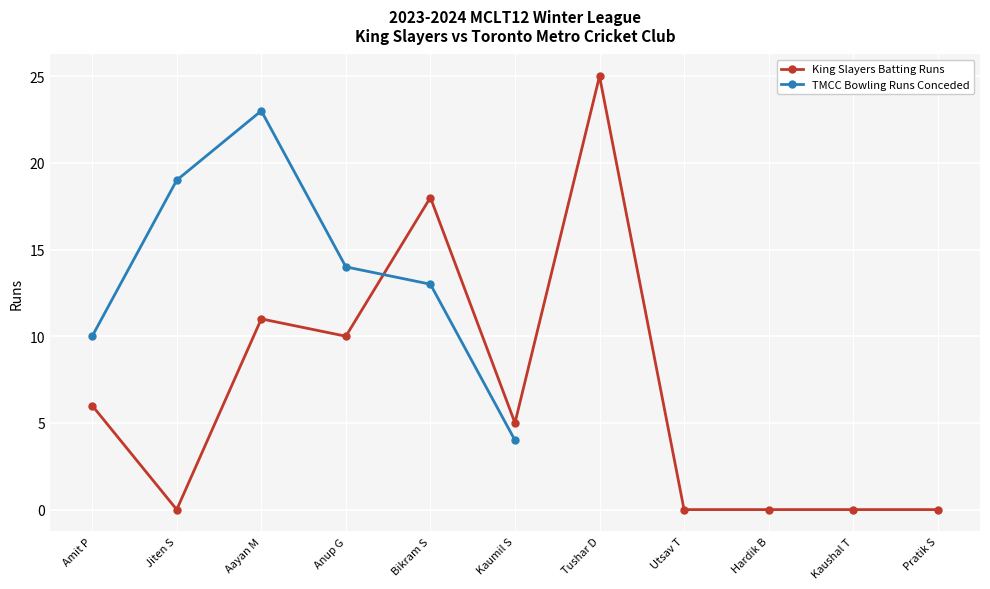

Rank the categories by value from highest to lowest.

Tushar D, Bikram S, Aayan M, Anup G, Amit P, Kaumil S, Jiten S, Utsav T, Hardik B, Kaushal T, Pratik S